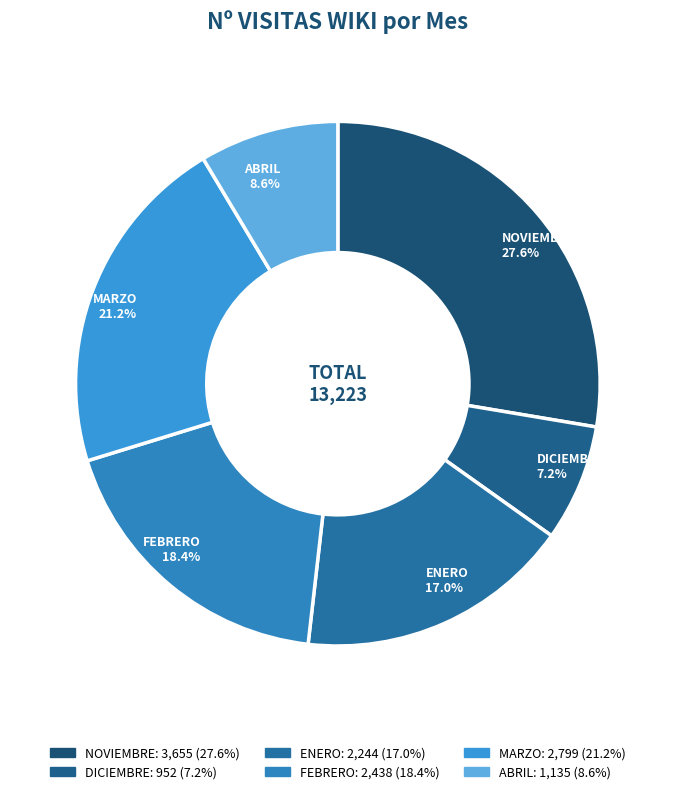

To the nearest percent, what is the difference between the MARZO and DICIEMBRE slice percentages?

14%